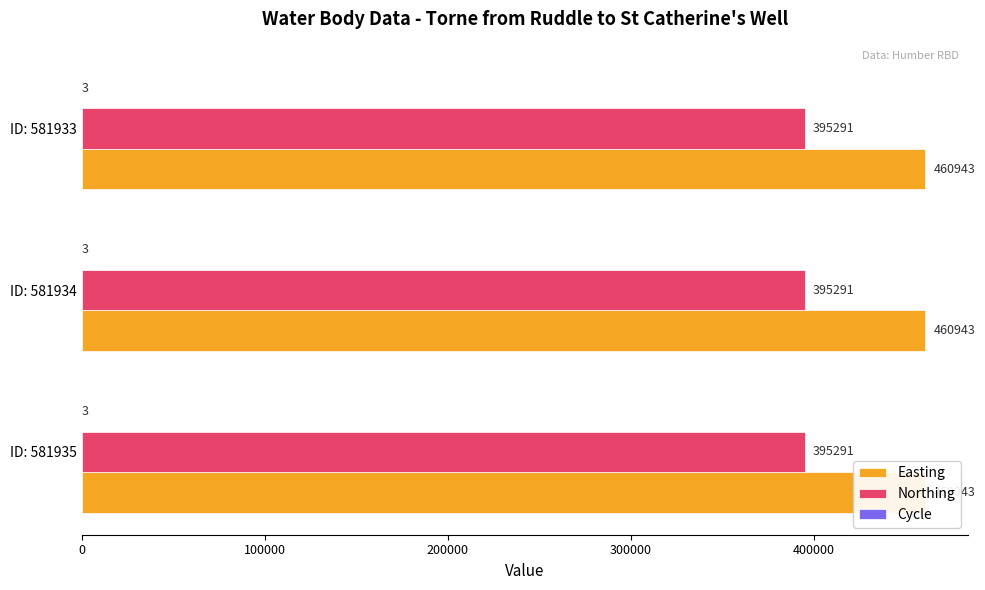

What is the value of the Cycle bar at the 1st from the left?

3